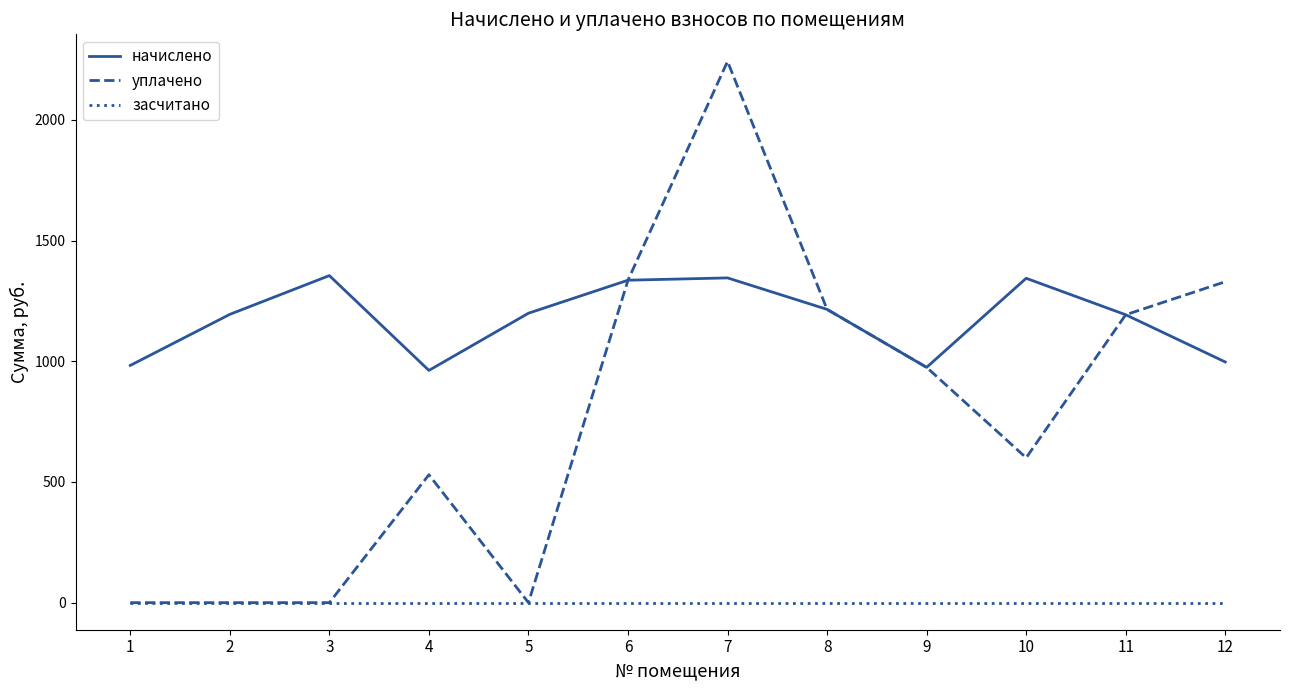

At how many categories does at least one series exceed 2001?

1